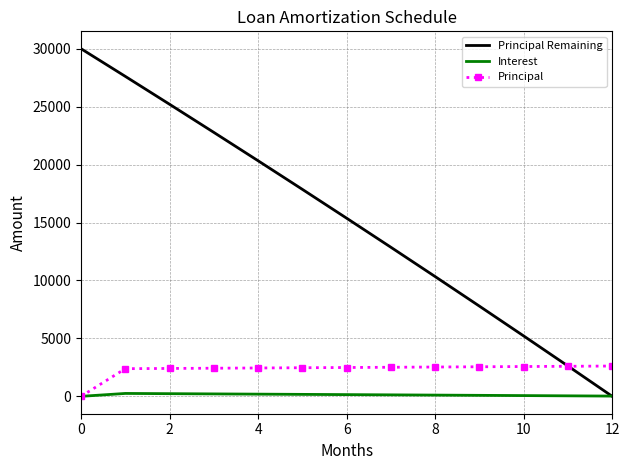

How many distinct data groups are displayed?

3